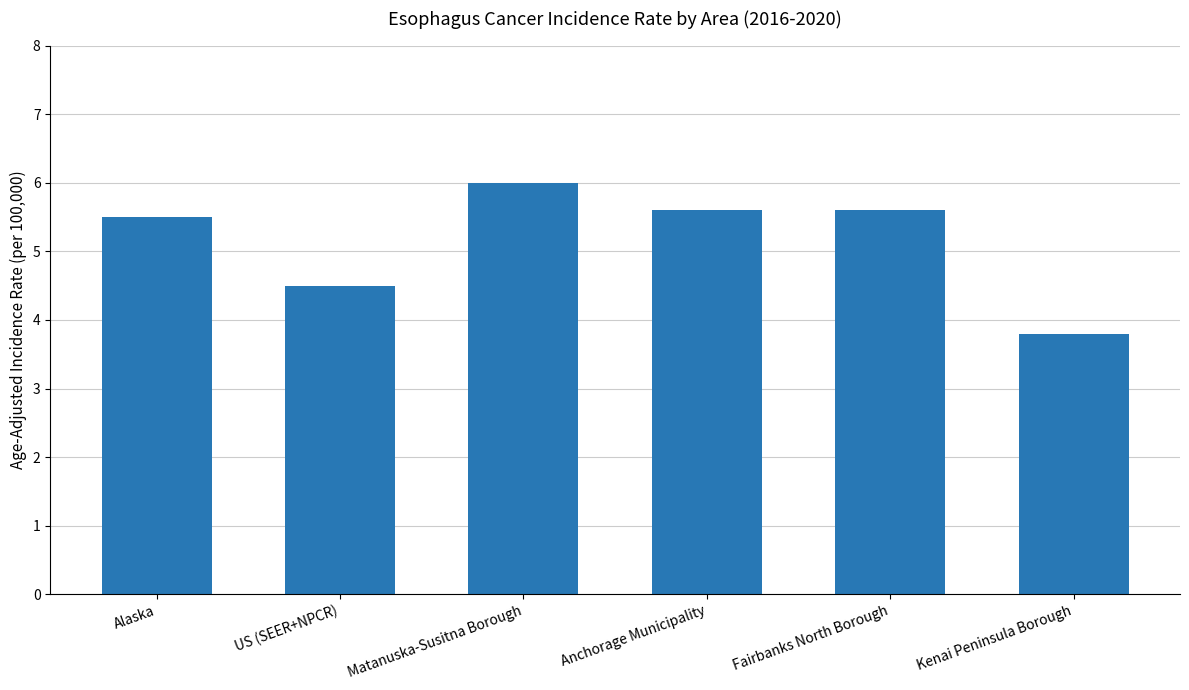

The chart shows a value of 7.8 at Matanuska-Susitna Borough. True or false?

False